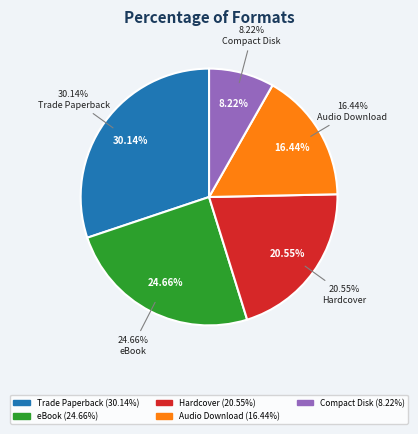

Between Compact Disk and eBook, which is larger?

eBook